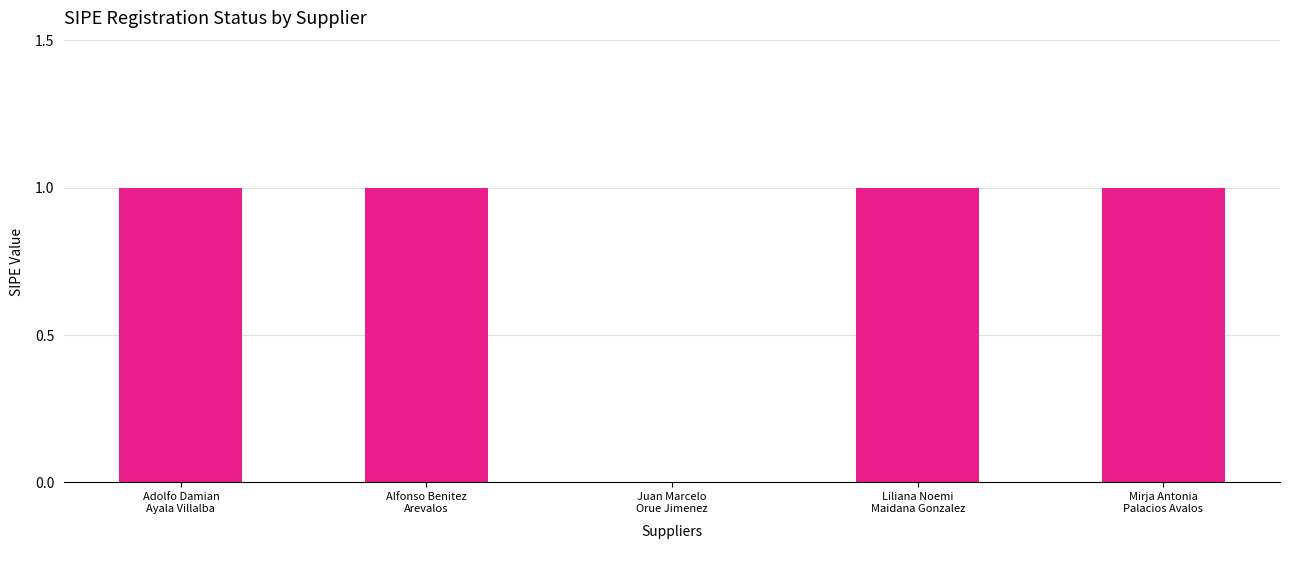

Reading right to left, transcribe all the data shown in this chart.

Mirja Antonia
Palacios Avalos=1	Liliana Noemi
Maidana Gonzalez=1	Juan Marcelo
Orue Jimenez=0	Alfonso Benitez
Arevalos=1	Adolfo Damian
Ayala Villalba=1